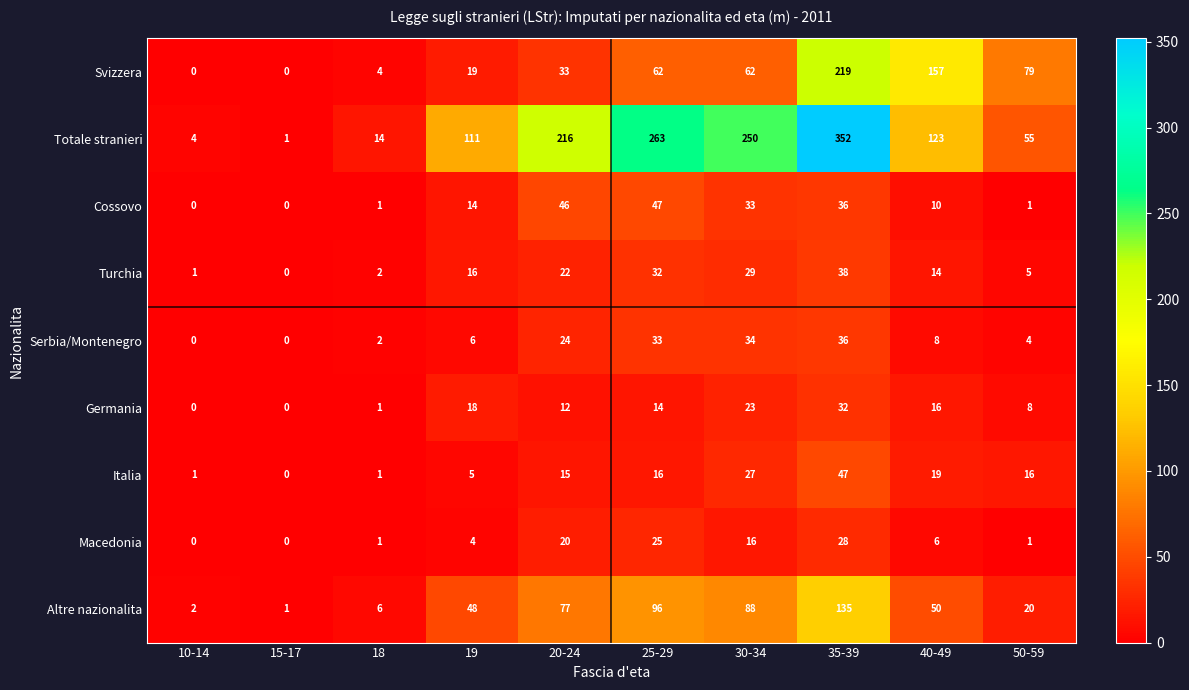

Which series has the largest range (max minus min)?

Totale stranieri